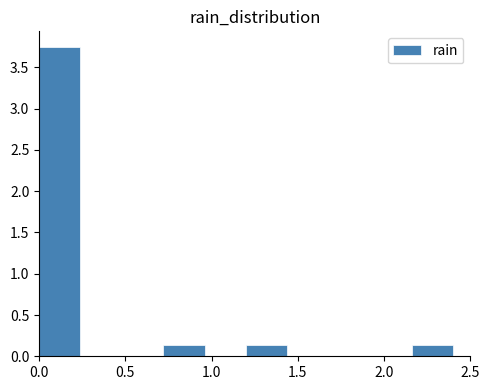

What is the height of the bar covering 0.72 to 0.96 on the x-axis? Neither the bar edges nor the heights are printed on the chart, so give them approximately, as read against the axes.

0.15